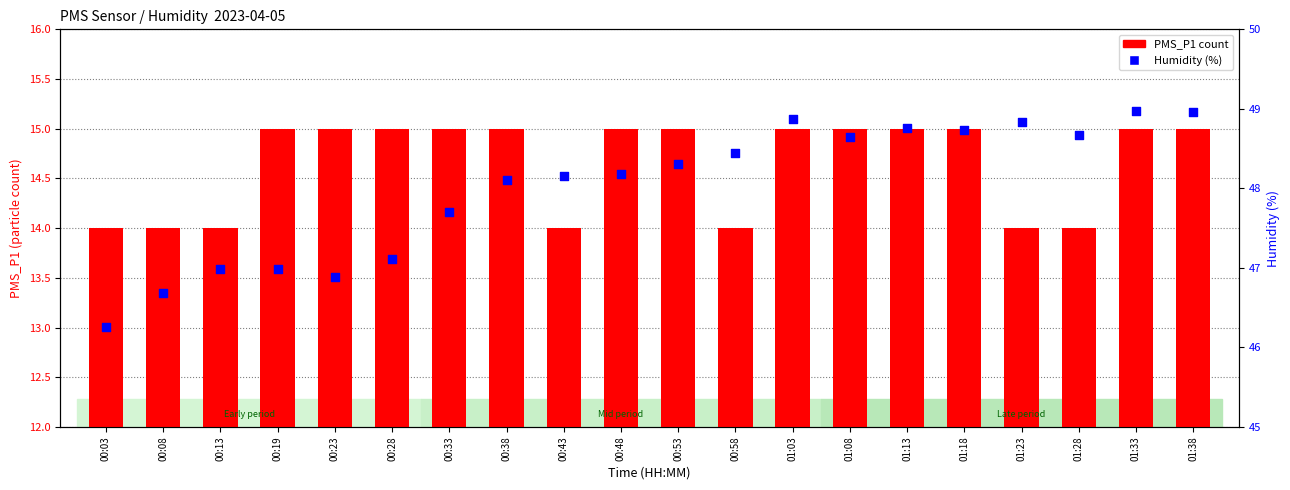

At which category is the sum across all series the highest?

01:33